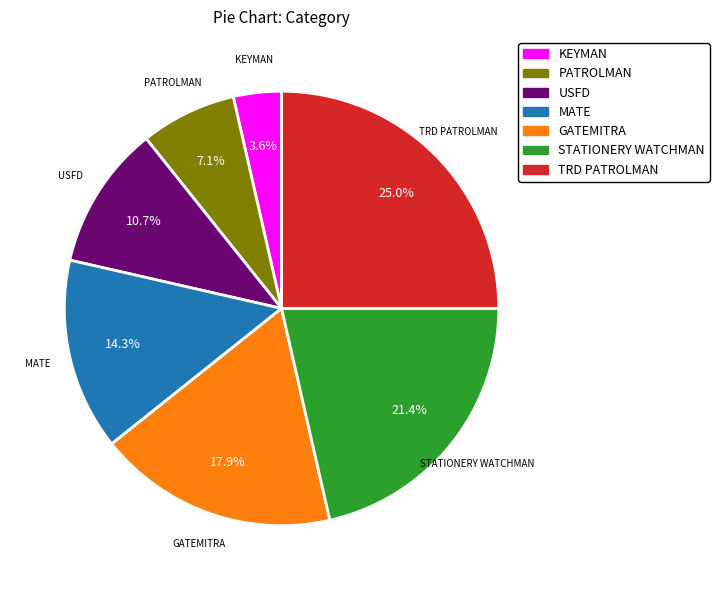

Does any single category account for the majority?

No